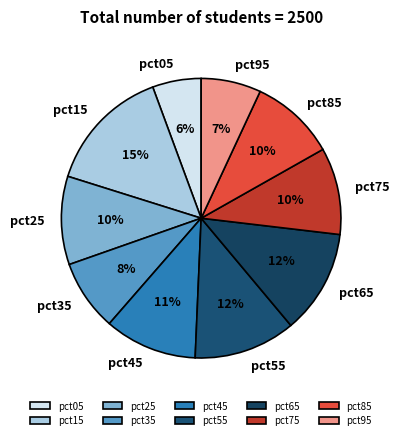

Which has a higher value, pct95 or pct25?

pct25